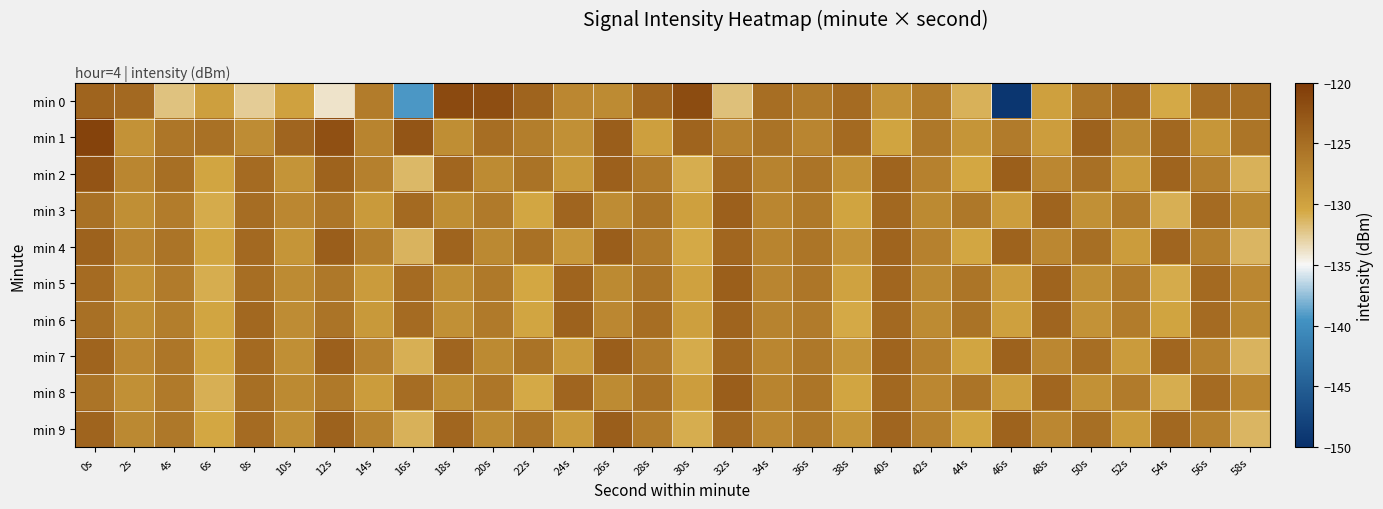

Reading left to right, extract all data points from this chart.

min 0: 0s=-124.1	2s=-124.5	4s=-132.0	6s=-129.6	8s=-132.6	10s=-129.9	12s=-133.9	14s=-126.3	16s=-139.2	18s=-121.6	20s=-121.9	22s=-124.1	24s=-127.4	26s=-127.8	28s=-124.3	30s=-121.6	32s=-131.9	34s=-125.0	36s=-126.1	38s=-124.8	40s=-128.6	42s=-126.4	44s=-131.0	46s=-149.2	48s=-129.8	50s=-125.8	52s=-124.6	54s=-130.7	56s=-124.8	58s=-124.9
min 1: 0s=-120.8	2s=-128.5	4s=-125.8	6s=-125.4	8s=-127.9	10s=-124.2	12s=-122.2	14s=-127.1	16s=-122.7	18s=-128.0	20s=-125.0	22s=-126.5	24s=-128.3	26s=-123.4	28s=-129.7	30s=-124.1	32s=-126.8	34s=-125.5	36s=-127.2	38s=-124.6	40s=-130.1	42s=-125.9	44s=-128.7	46s=-126.3	48s=-129.5	50s=-123.8	52s=-127.6	54s=-124.4	56s=-128.9	58s=-125.7
min 2: 0s=-122.5	2s=-127.3	4s=-125.1	6s=-130.2	8s=-124.8	10s=-128.6	12s=-123.9	14s=-126.7	16s=-131.4	18s=-124.3	20s=-127.8	22s=-125.4	24s=-129.1	26s=-123.7	28s=-126.2	30s=-130.8	32s=-124.5	34s=-127.0	36s=-125.6	38s=-128.4	40s=-124.1	42s=-126.9	44s=-130.5	46s=-123.6	48s=-127.4	50s=-125.2	52s=-129.3	54s=-124.0	56s=-126.6	58s=-131.1
min 3: 0s=-125.3	2s=-128.1	4s=-126.4	6s=-130.7	8s=-124.9	10s=-127.5	12s=-125.8	14s=-129.2	16s=-124.6	18s=-128.0	20s=-126.1	22s=-130.4	24s=-124.2	26s=-127.9	28s=-125.5	30s=-129.8	32s=-123.7	34s=-127.3	36s=-126.0	38s=-130.1	40s=-124.4	42s=-127.7	44s=-125.9	46s=-129.5	48s=-124.1	50s=-128.3	52s=-126.2	54s=-130.9	56s=-124.7	58s=-127.6
min 4: 0s=-123.8	2s=-127.2	4s=-125.6	6s=-130.3	8s=-124.5	10s=-128.7	12s=-123.4	14s=-126.5	16s=-131.2	18s=-124.0	20s=-127.6	22s=-125.3	24s=-129.0	26s=-123.5	28s=-126.1	30s=-130.6	32s=-124.3	34s=-127.1	36s=-125.7	38s=-128.5	40s=-124.0	42s=-126.8	44s=-130.4	46s=-123.9	48s=-127.5	50s=-125.1	52s=-129.4	54s=-124.2	56s=-126.7	58s=-131.3
min 5: 0s=-124.7	2s=-128.4	4s=-126.3	6s=-130.8	8s=-125.0	10s=-127.8	12s=-125.9	14s=-129.3	16s=-124.8	18s=-128.2	20s=-126.0	22s=-130.5	24s=-124.1	26s=-127.7	28s=-125.4	30s=-129.9	32s=-123.6	34s=-127.2	36s=-125.8	38s=-130.0	40s=-124.3	42s=-127.6	44s=-125.7	46s=-129.6	48s=-124.0	50s=-128.1	52s=-126.1	54s=-130.7	56s=-124.6	58s=-127.5
min 6: 0s=-125.2	2s=-128.0	4s=-126.5	6s=-130.2	8s=-124.4	10s=-127.9	12s=-125.6	14s=-129.1	16s=-124.7	18s=-128.3	20s=-126.2	22s=-130.3	24s=-123.8	26s=-127.4	28s=-125.0	30s=-129.7	32s=-124.1	34s=-127.0	36s=-126.3	38s=-130.6	40s=-124.5	42s=-127.8	44s=-125.4	46s=-129.8	48s=-124.2	50s=-128.5	52s=-126.4	54s=-130.1	56s=-124.8	58s=-127.6
min 7: 0s=-124.0	2s=-127.5	4s=-125.8	6s=-130.4	8s=-124.6	10s=-128.1	12s=-123.7	14s=-126.9	16s=-131.0	18s=-124.2	20s=-127.7	22s=-125.5	24s=-129.2	26s=-123.4	28s=-126.3	30s=-130.7	32s=-124.4	34s=-127.3	36s=-125.9	38s=-128.6	40s=-124.1	42s=-126.7	44s=-130.3	46s=-123.8	48s=-127.4	50s=-125.0	52s=-129.3	54s=-124.3	56s=-126.8	58s=-131.2
min 8: 0s=-125.6	2s=-128.3	4s=-126.2	6s=-130.9	8s=-125.1	10s=-127.7	12s=-126.0	14s=-129.4	16s=-124.9	18s=-128.0	20s=-125.8	22s=-130.6	24s=-124.2	26s=-127.8	28s=-125.3	30s=-129.6	32s=-123.5	34s=-127.1	36s=-125.7	38s=-130.2	40s=-124.4	42s=-127.5	44s=-125.6	46s=-129.7	48s=-124.3	50s=-128.4	52s=-126.3	54s=-130.8	56s=-124.7	58s=-127.4
min 9: 0s=-124.1	2s=-127.6	4s=-125.9	6s=-130.5	8s=-124.7	10s=-128.2	12s=-123.8	14s=-127.0	16s=-131.1	18s=-124.3	20s=-127.8	22s=-125.6	24s=-129.3	26s=-123.5	28s=-126.4	30s=-130.8	32s=-124.5	34s=-127.4	36s=-126.0	38s=-128.7	40s=-124.2	42s=-126.8	44s=-130.4	46s=-123.9	48s=-127.5	50s=-125.1	52s=-129.4	54s=-124.4	56s=-126.9	58s=-131.3